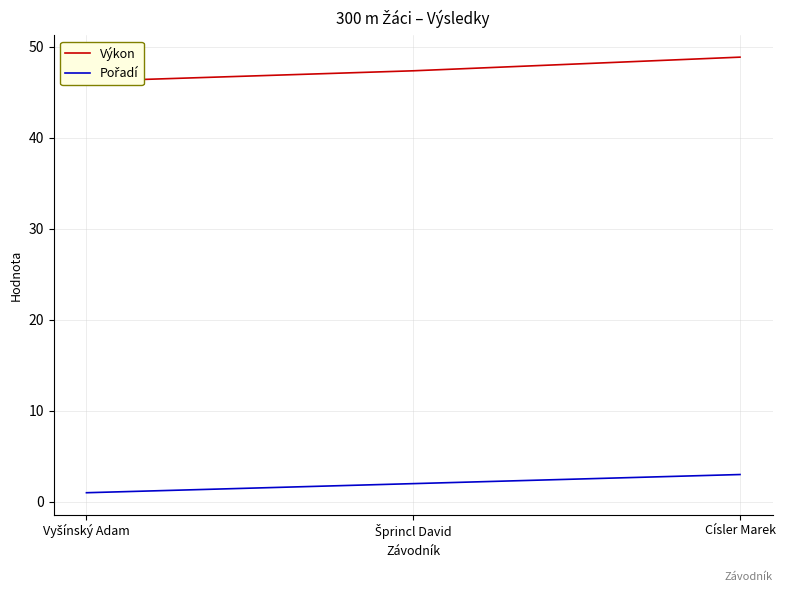

List the series in order of their overall mean, highest first.

Výkon, Pořadí